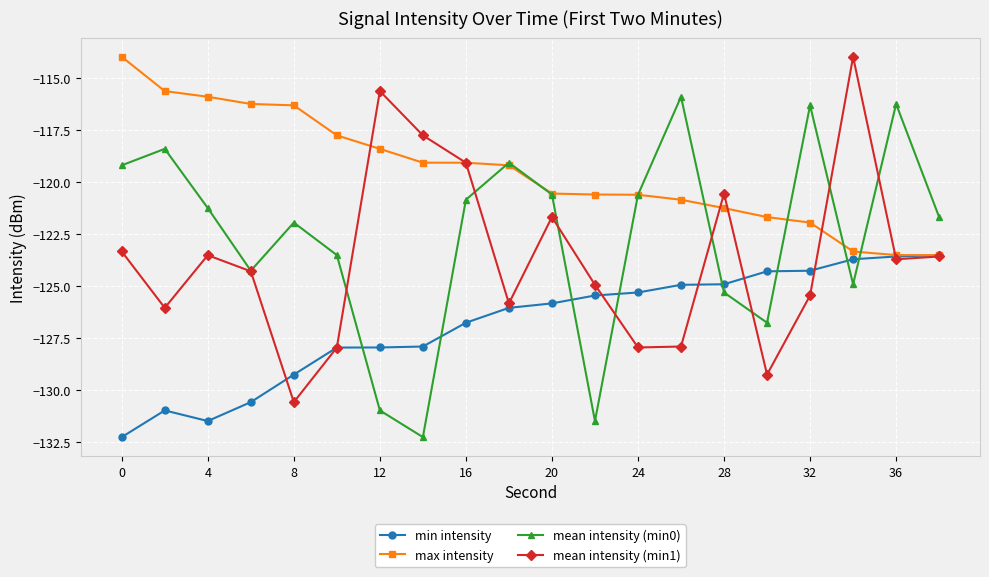

How many data points in mean intensity (min0) are less than -121?

11